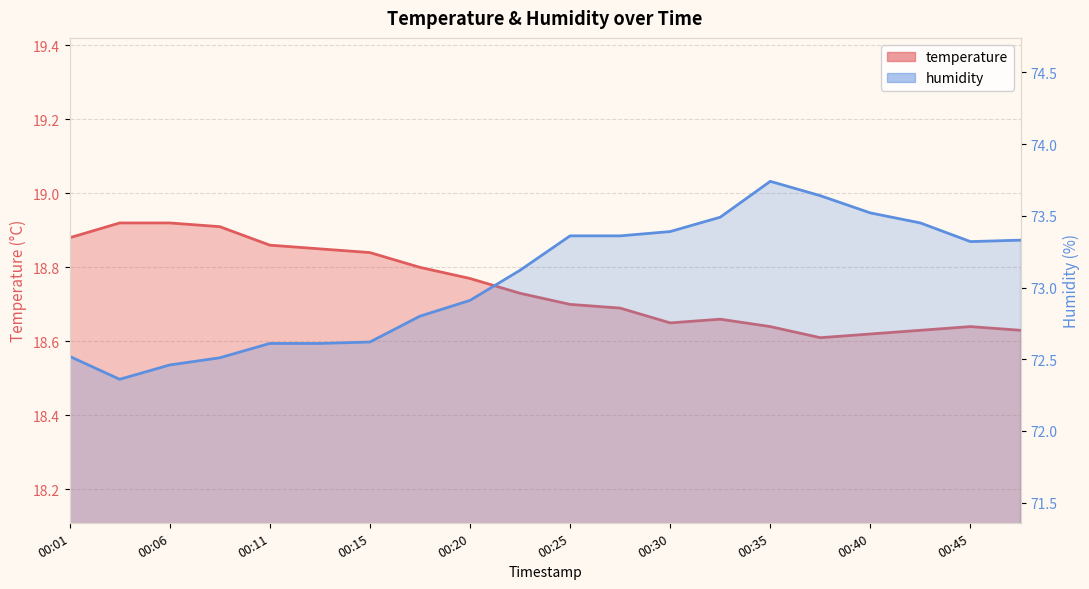

At which label does humidity first exceed 73?

00:23